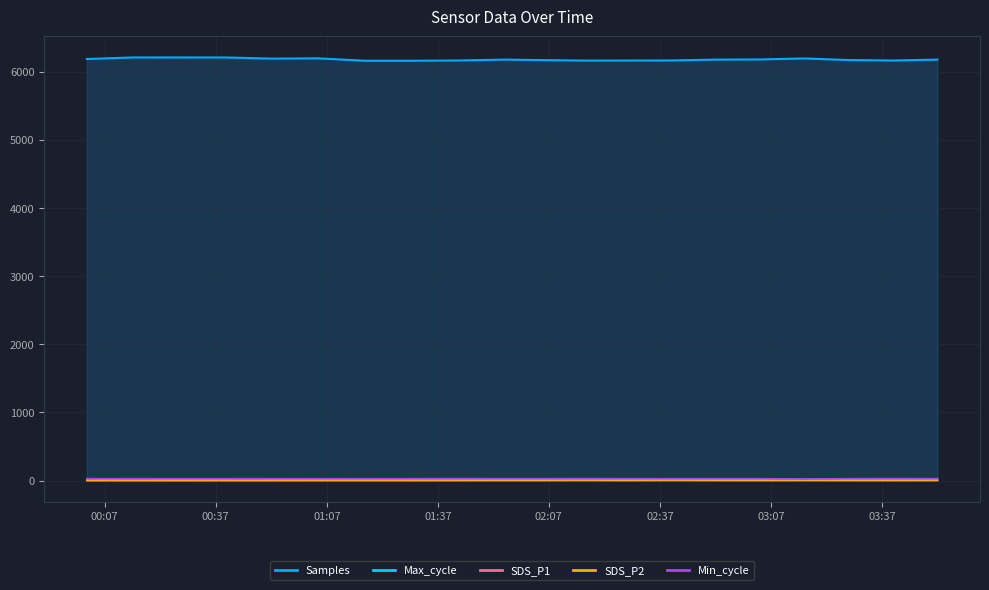

What is the value of the SDS_P2 point at the 16th from the left?

3.2